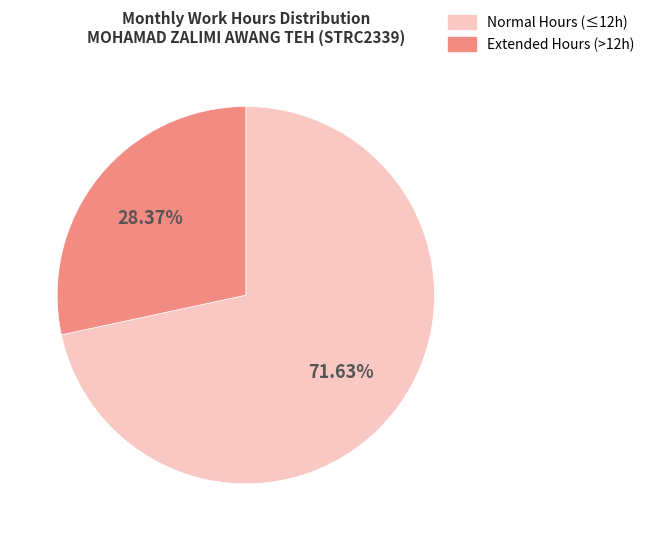

Is there any slice that represents more than half of the pie?

Yes